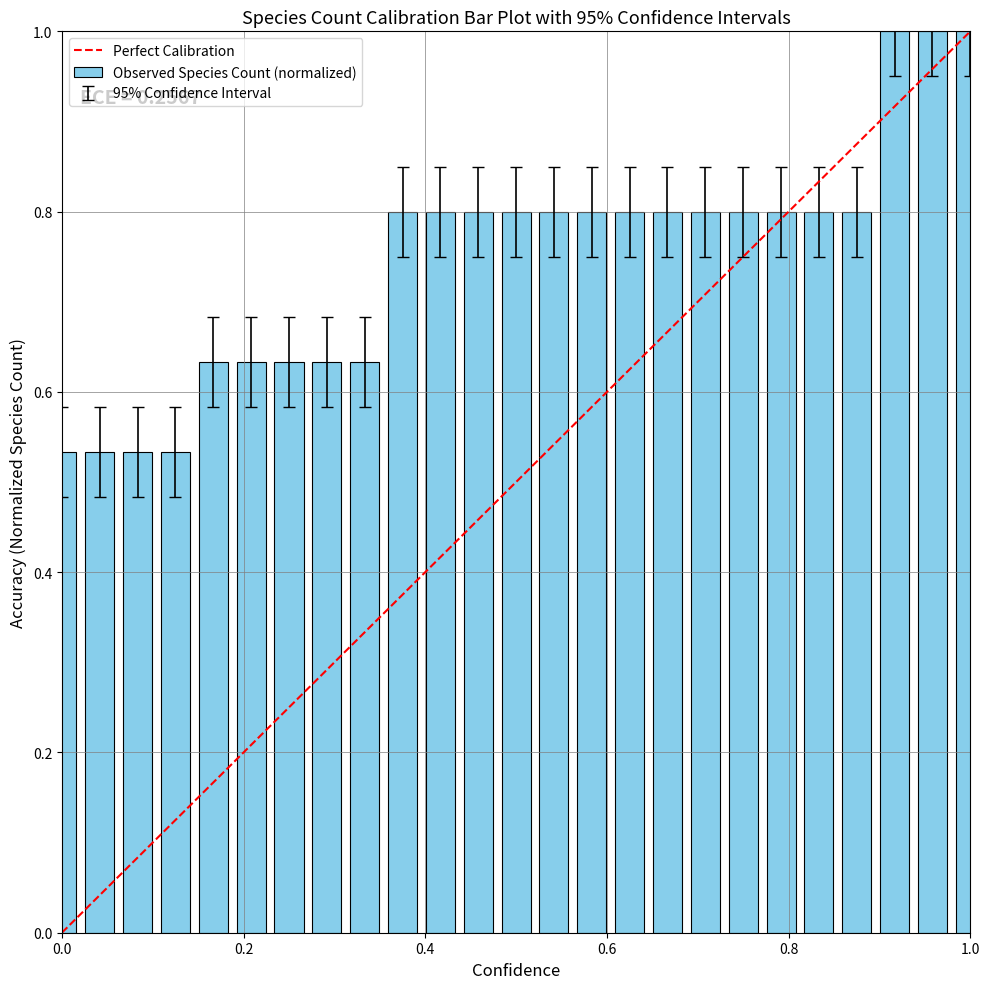

How many categories are shown in the chart?

25